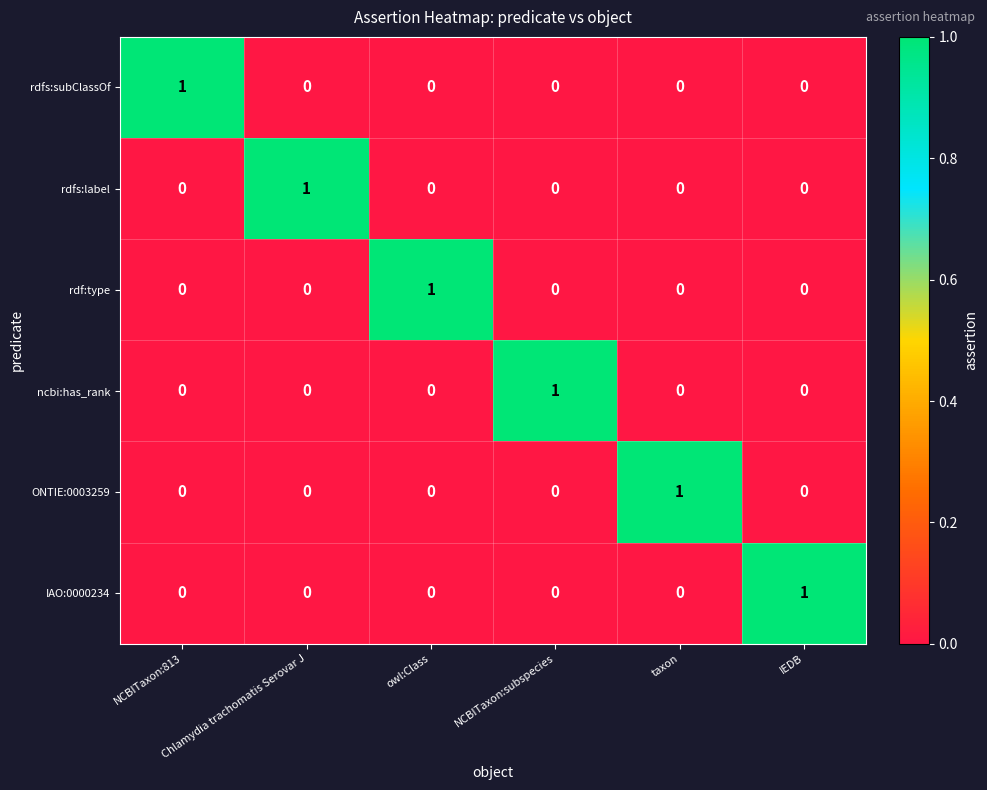

At how many categories does at least one series exceed 0?

6